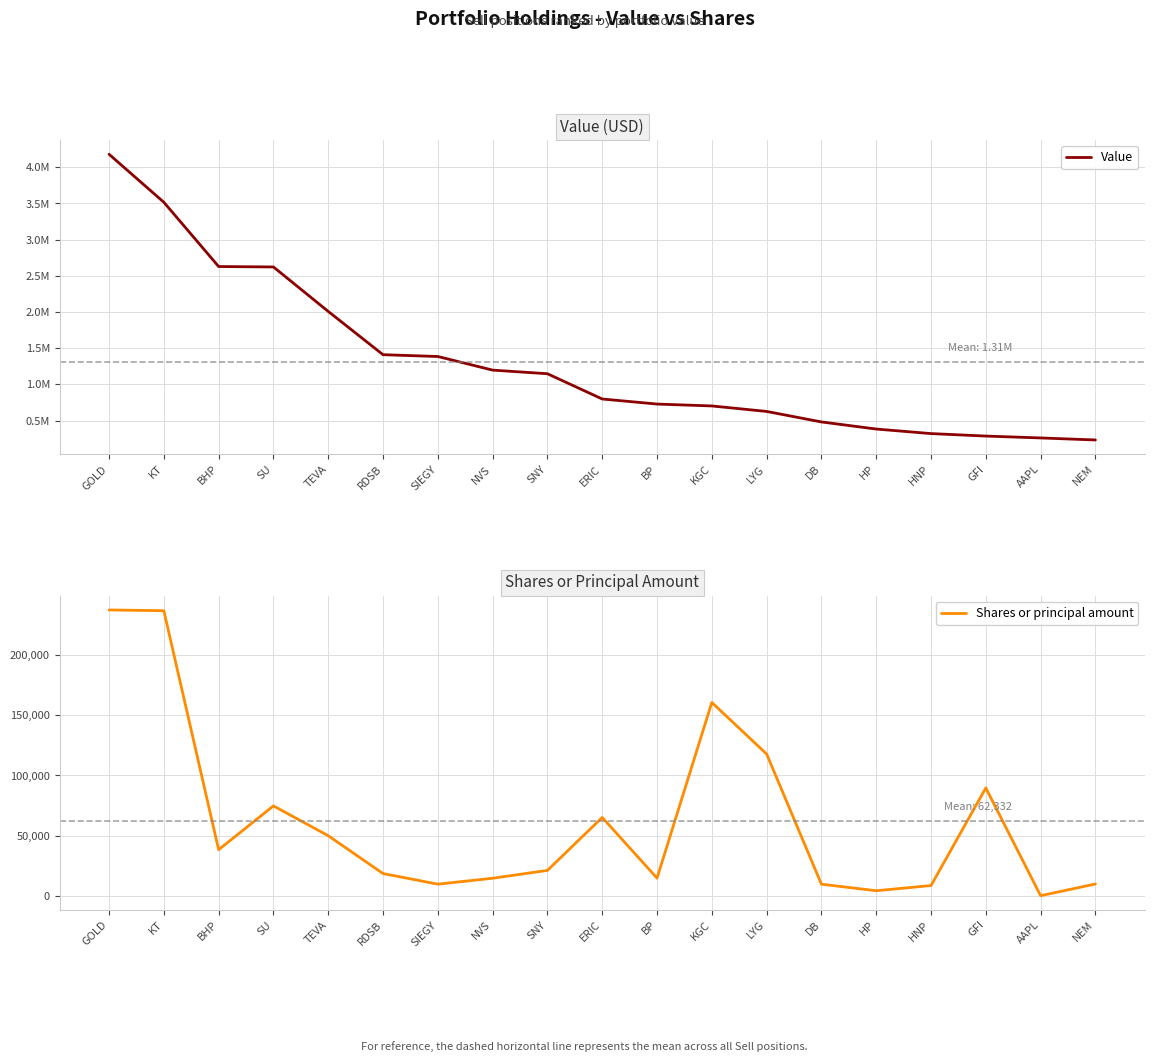

Reading left to right, extract all data points from this chart.

Value: GOLD=4180000	KT=3517000	BHP=2629000	SU=2623000	TEVA=2009000	RDSB=1411000	SIEGY=1386000	NVS=1198000	SNY=1148000	ERIC=799000	BP=729000	KGC=703000	LYG=627000	DB=482000	HP=384000	HNP=321000	GFI=287000	AAPL=261000	NEM=233000
Shares or principal amount: GOLD=237050	KT=236442	BHP=38536	SU=74817	TEVA=50123	RDSB=18784	SIEGY=10006	NVS=14900	SNY=21397	ERIC=65241	BP=14999	KGC=160469	LYG=117795	DB=9992	HP=4570	HNP=8861	GFI=89717	AAPL=465	NEM=10137